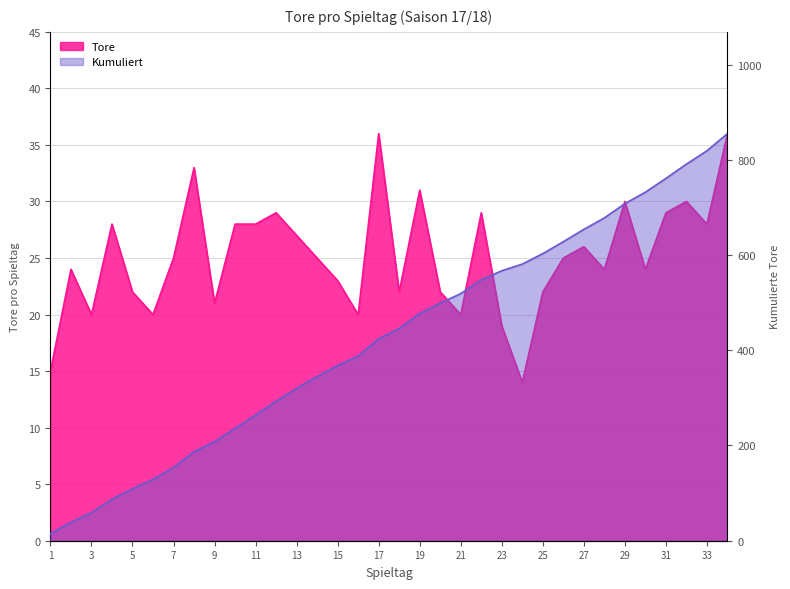

Is it true that Tore equals 20 at 21?

True